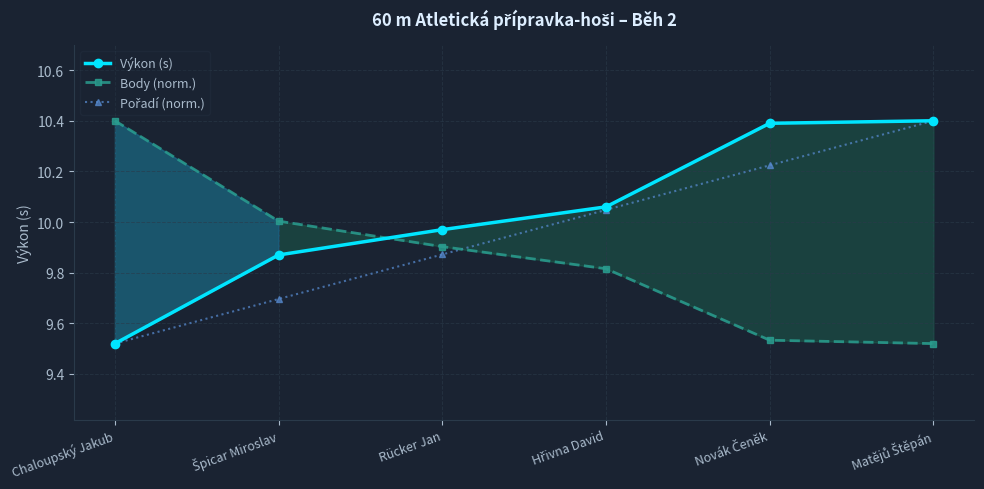

What is the average value of the Výkon (s) series?

10.0